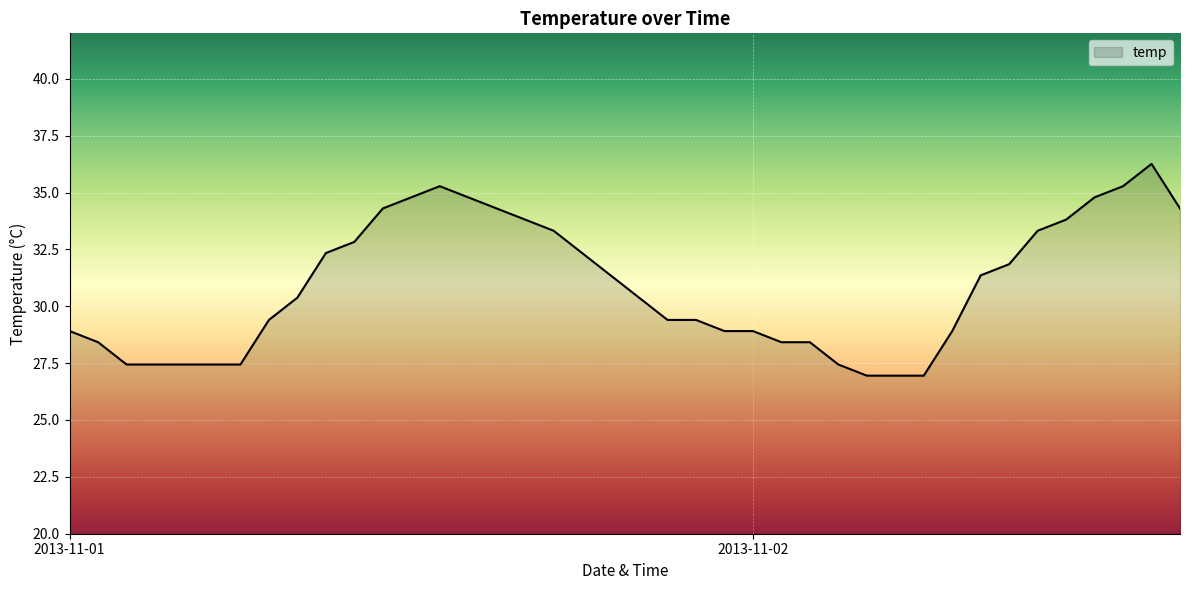

What is the greatest value displayed?

36.3